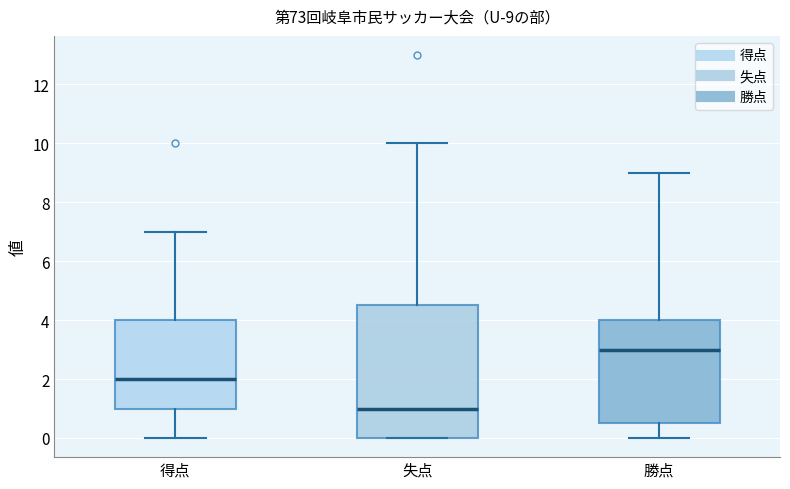

Which box is the tallest, from its lower edge to its upper edge?

失点